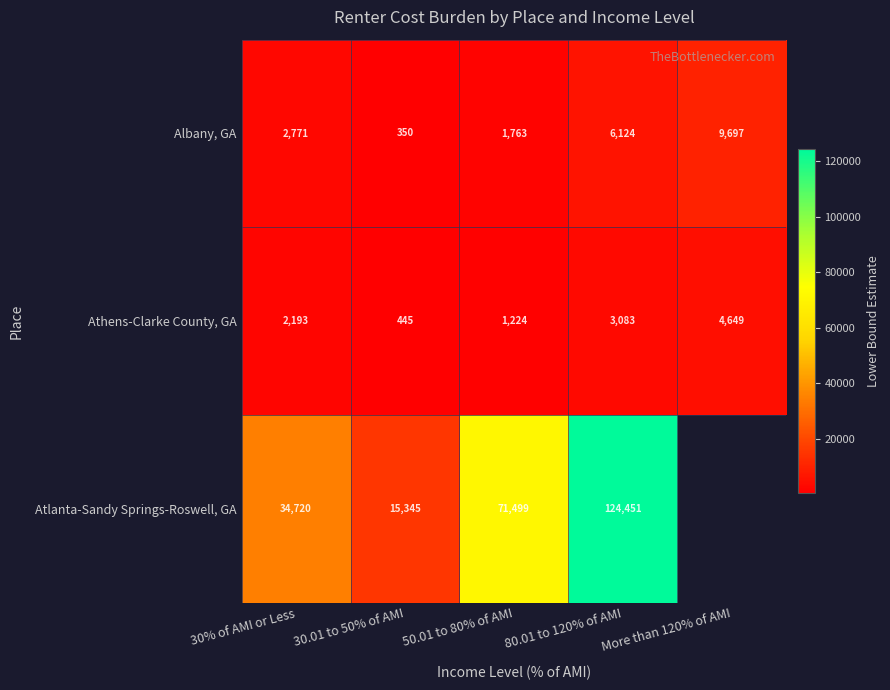

Is the value of Atlanta-Sandy Springs-Roswell, GA at 30.01 to 50% of AMI greater than the value of Athens-Clarke County, GA at 50.01 to 80% of AMI?

Yes